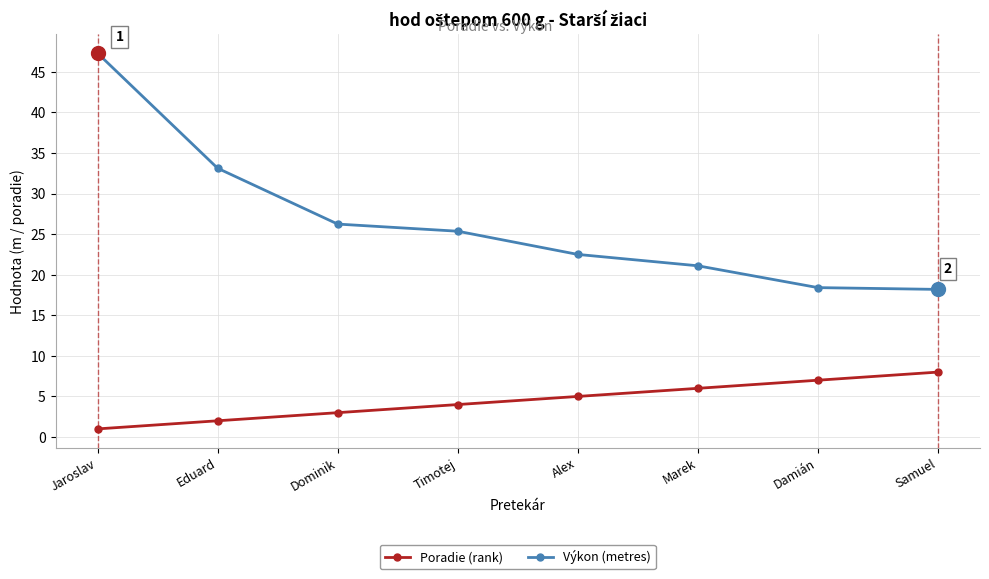

Between Dominik and Samuel, which series saw the biggest shift?

Výkon (metres)